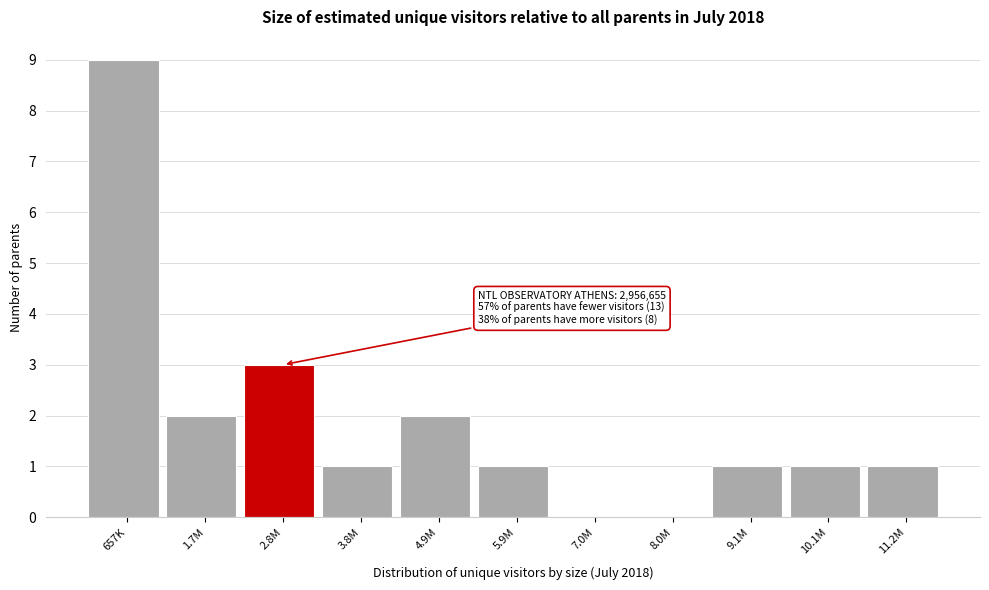

Reading left to right, extract all data points from this chart.

657K=9	1.7M=2	2.8M=3	3.8M=1	4.9M=2	5.9M=1	7.0M=0	8.0M=0	9.1M=1	10.1M=1	11.2M=1